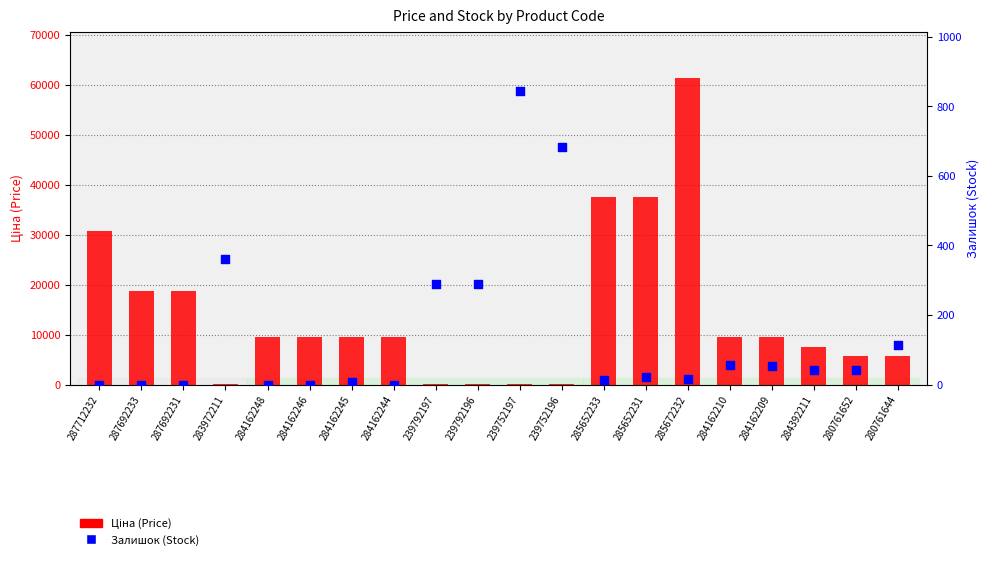

What is the total value across all series at 280761652?

5715.8